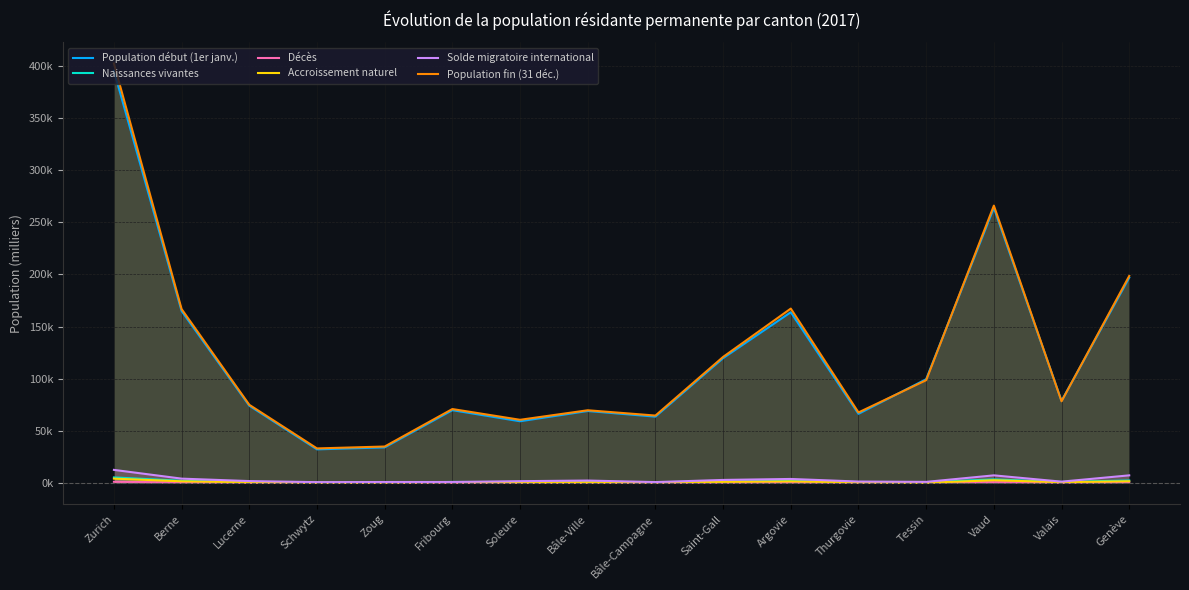

The Population fin (31 déc.) series shows 389.4 at Vaud. True or false?

False